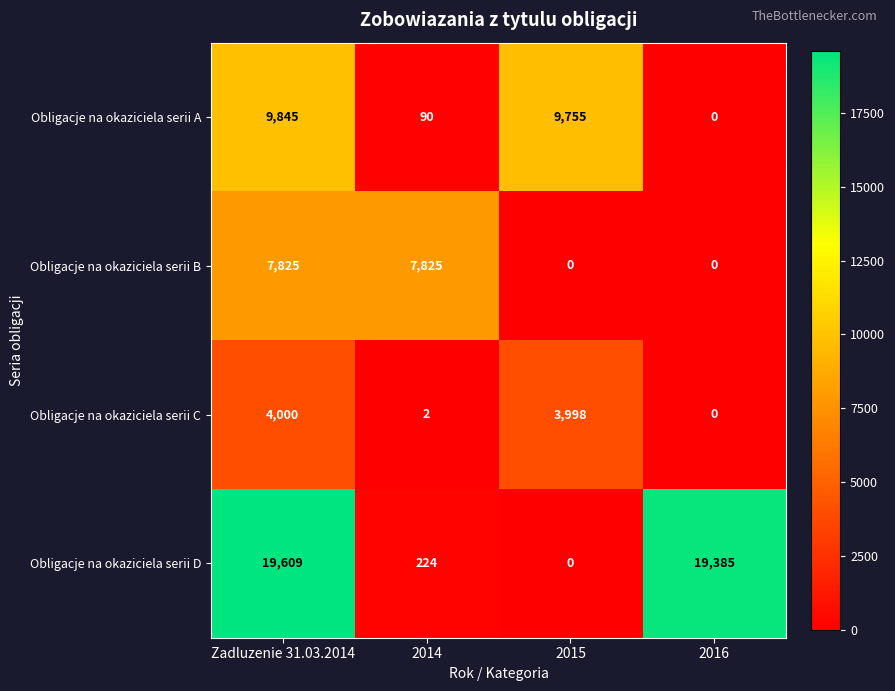

What is the sum of the Obligacje na okaziciela serii B values at 2014 and Zadluzenie 31.03.2014?

15650